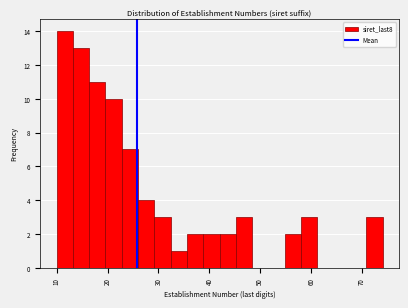

Read against the x-axis, roughly where is the centre of the tallest bar?

12